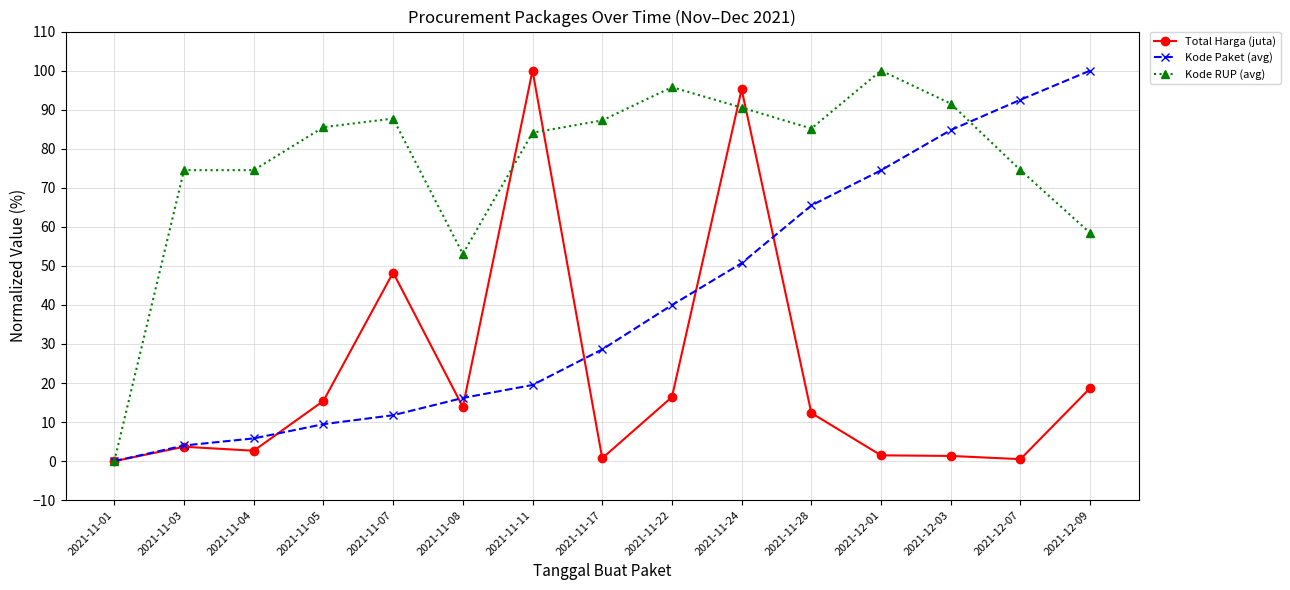

After their last crossing, which series has the higher values: Kode RUP (avg) or Kode Paket (avg)?

Kode Paket (avg)